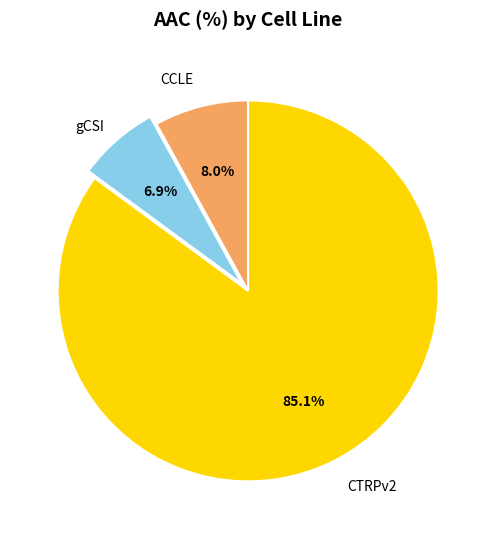

Does any single category account for the majority?

Yes